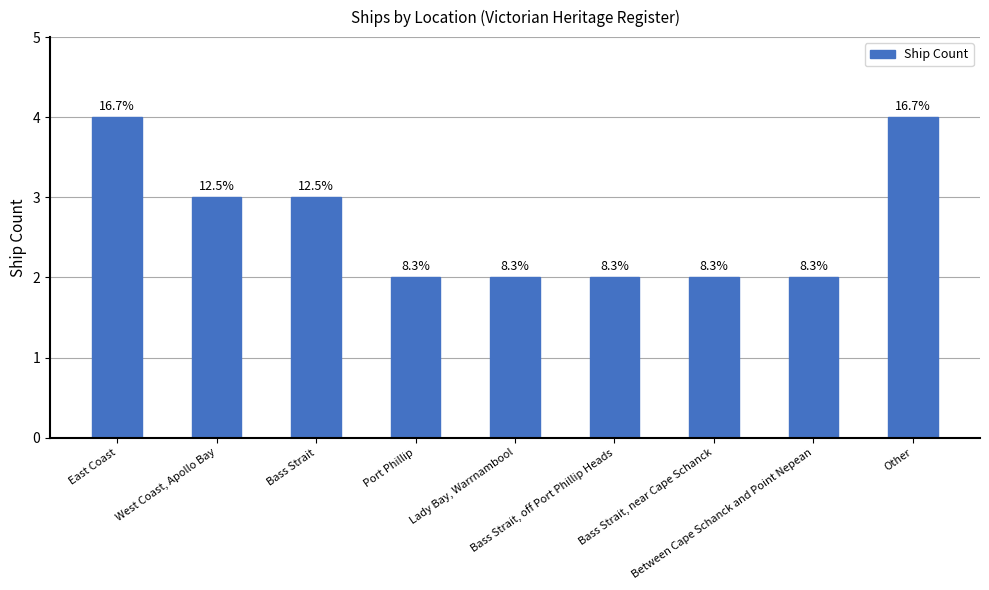

Are the bars horizontal?

No